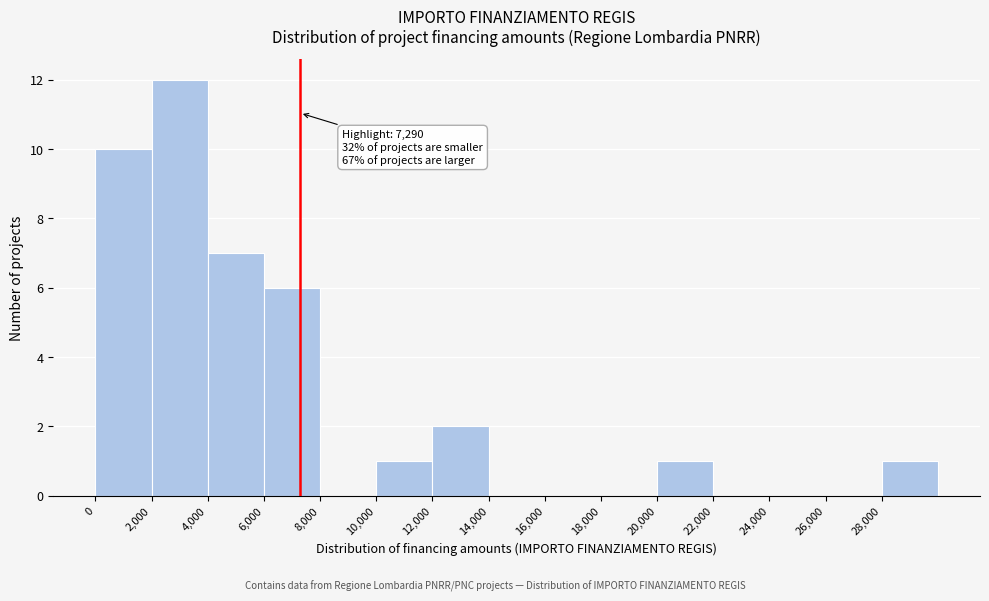

Over which range of the x-axis is the bar tallest?

2000 to 4000